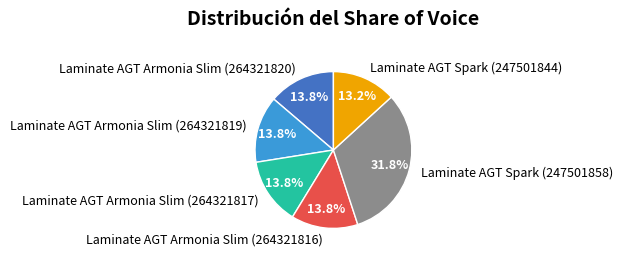

To the nearest percent, what portion does Laminate AGT Armonia Slim (264321817) represent?

14%